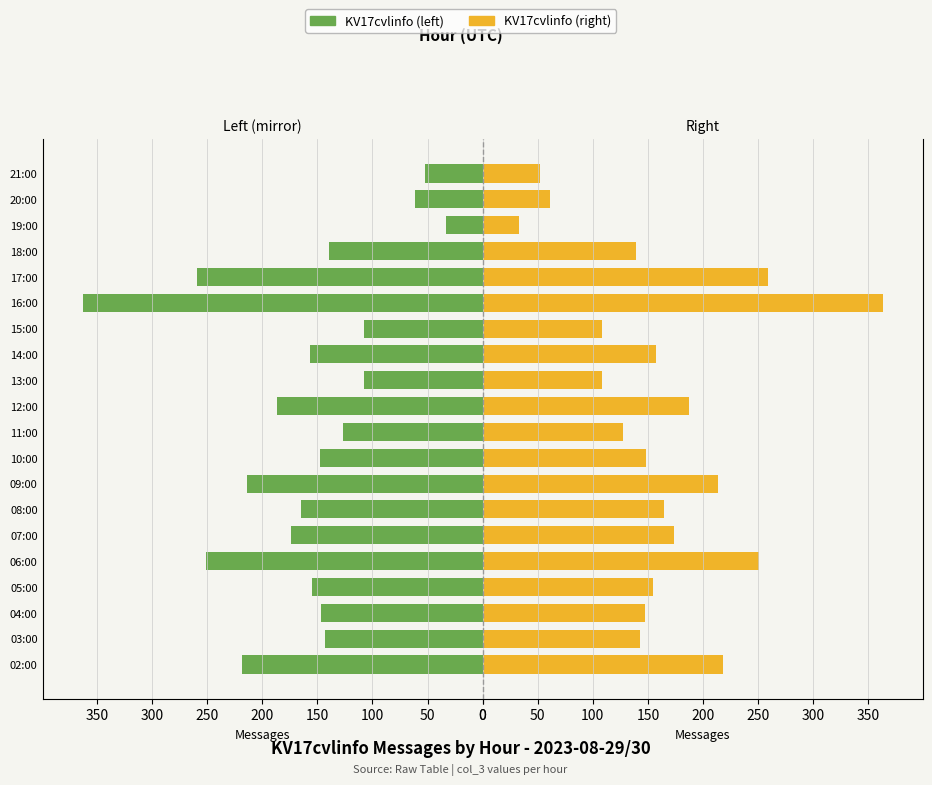

What is the smallest value displayed?

33